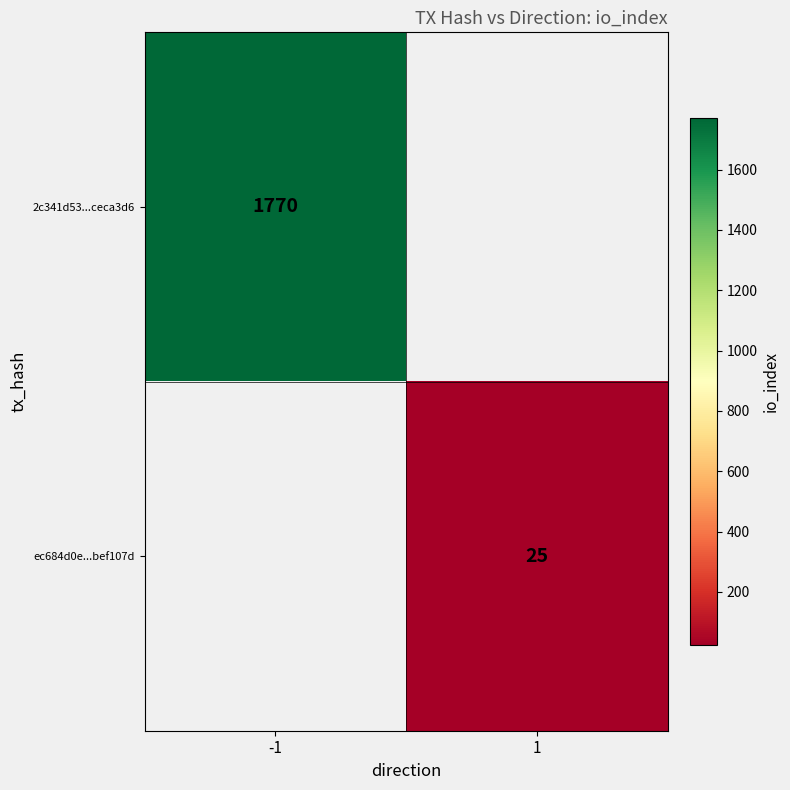

At how many categories does at least one series exceed 1383?

1